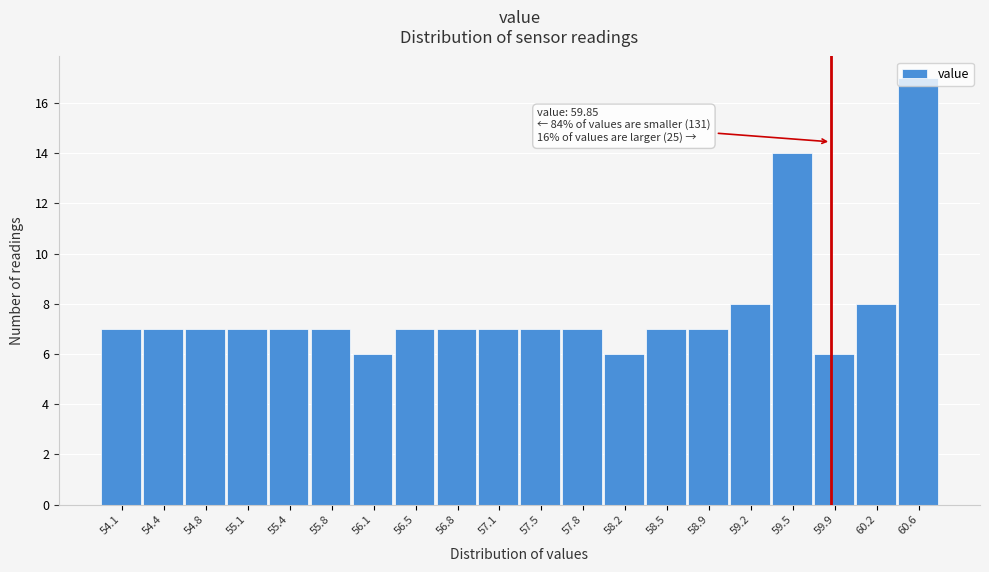

Over which range of the x-axis is the bar tallest?

60.40 to 60.75